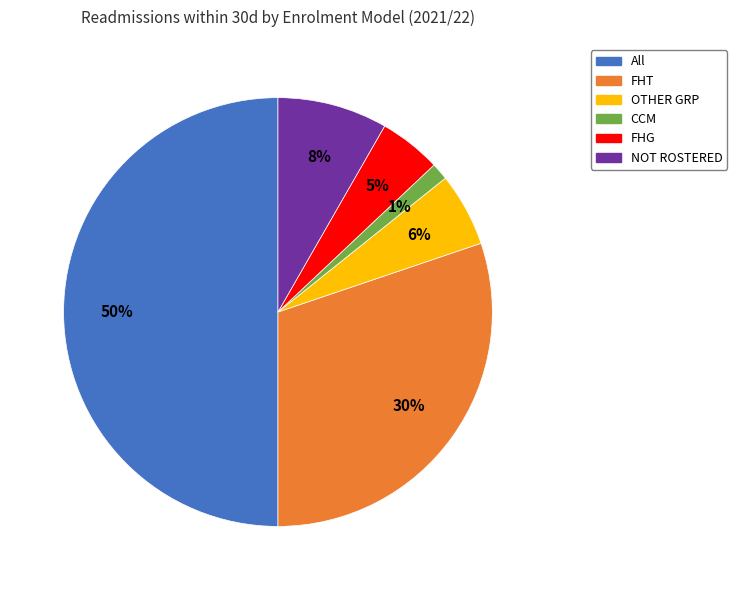

Between OTHER GRP and CCM, which is larger?

OTHER GRP